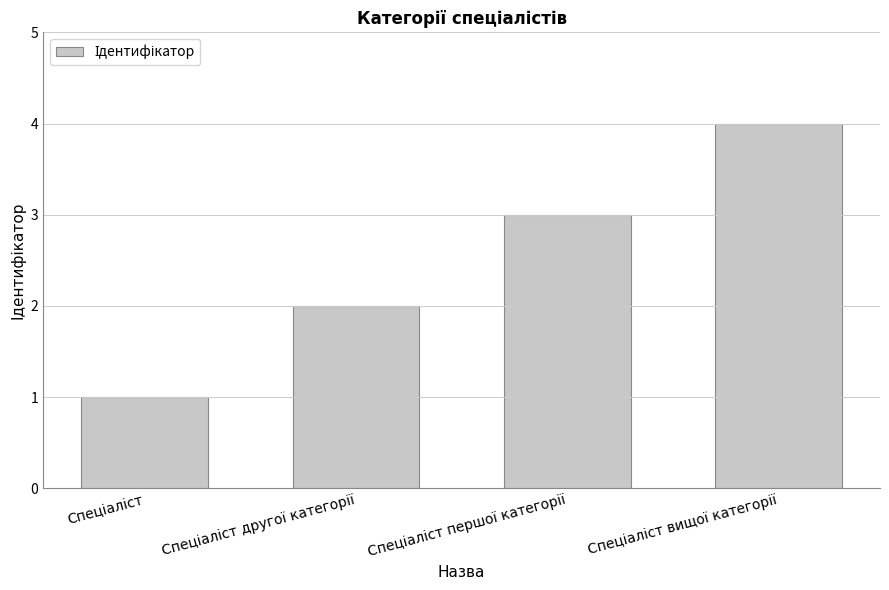

What is the difference between the maximum and minimum values?

3